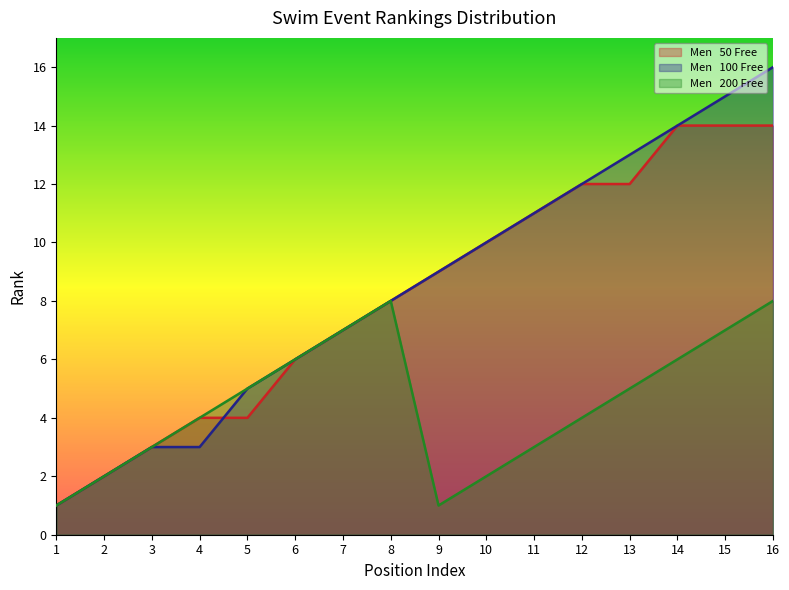

How many lines are shown in the chart?

3